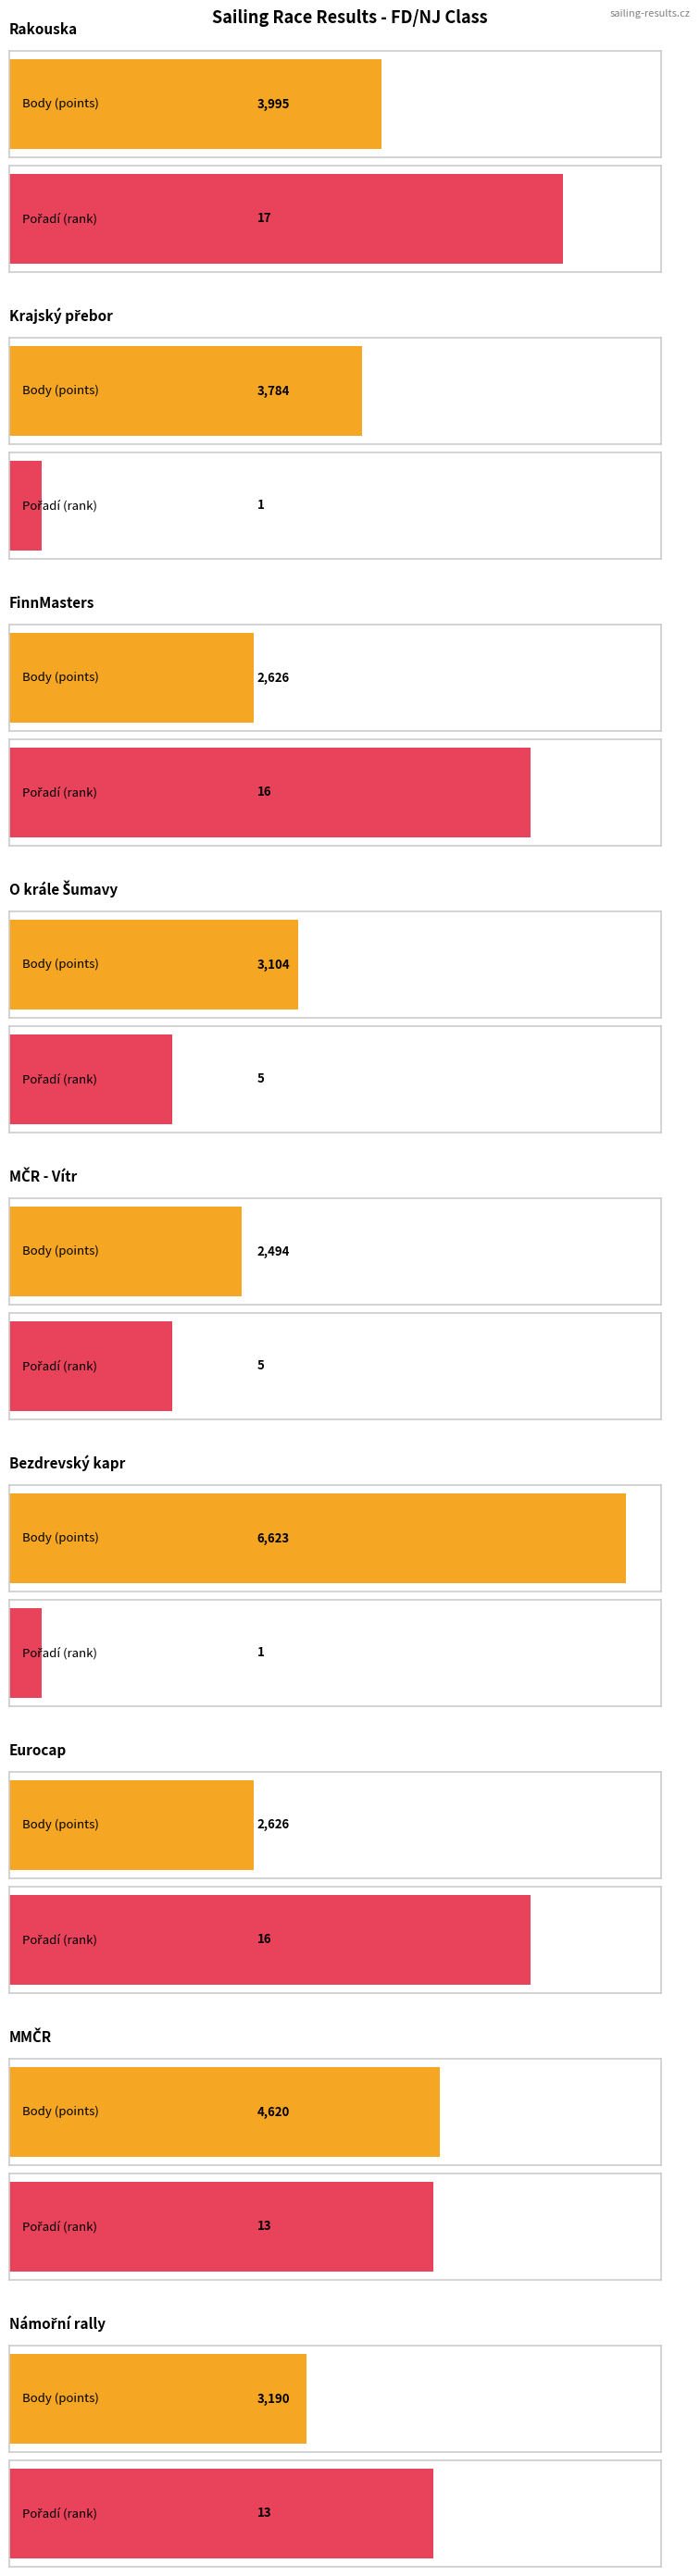

Read the Pořadí value at MČR - Vítr.

5